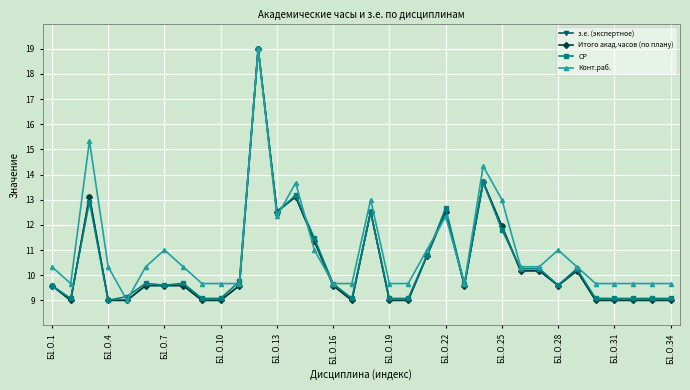

Reading right to left, list all the values displayed in this chart.

з.е. (экспертное): 9.0	9.0	9.0	9.0	9.0	10.2	9.6	10.2	10.2	11.9	13.7	9.6	12.5	10.8	9.0	9.0	12.5	9.0	9.6	11.4	13.1	12.5	19.0	9.6	9.0	9.0	9.6	9.6	9.6	9.0	9.0	13.1	9.0	9.6
Итого акад.часов (по плану): 9.0	9.0	9.0	9.0	9.0	10.2	9.6	10.2	10.2	11.9	13.7	9.6	12.5	10.8	9.0	9.0	12.5	9.0	9.6	11.4	13.1	12.5	19.0	9.6	9.0	9.0	9.6	9.6	9.6	9.0	9.0	13.1	9.0	9.6
СР: 9.1	9.1	9.1	9.1	9.1	10.3	9.6	10.3	10.3	11.8	13.7	9.7	12.7	10.8	9.1	9.1	12.5	9.1	9.7	11.5	13.2	12.5	19.0	9.8	9.1	9.1	9.7	9.6	9.7	9.2	9.0	12.9	9.1	9.6
Конт.раб.: 9.7	9.7	9.7	9.7	9.7	10.3	11.0	10.3	10.3	13.0	14.3	9.7	12.3	11.0	9.7	9.7	13.0	9.7	9.7	11.0	13.7	12.3	19.0	9.7	9.7	9.7	10.3	11.0	10.3	9.0	10.3	15.3	9.7	10.3